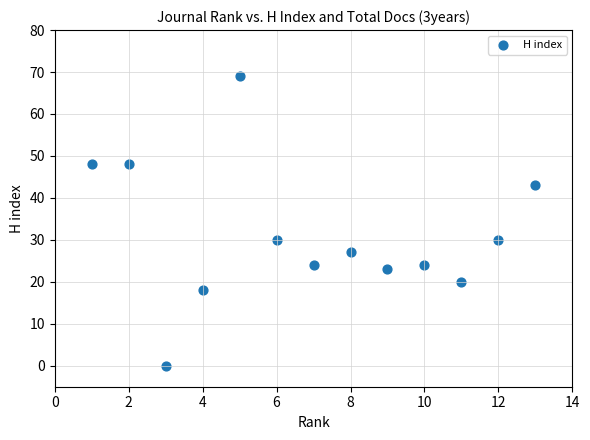

What is the range of Y values (max minus min)?

69